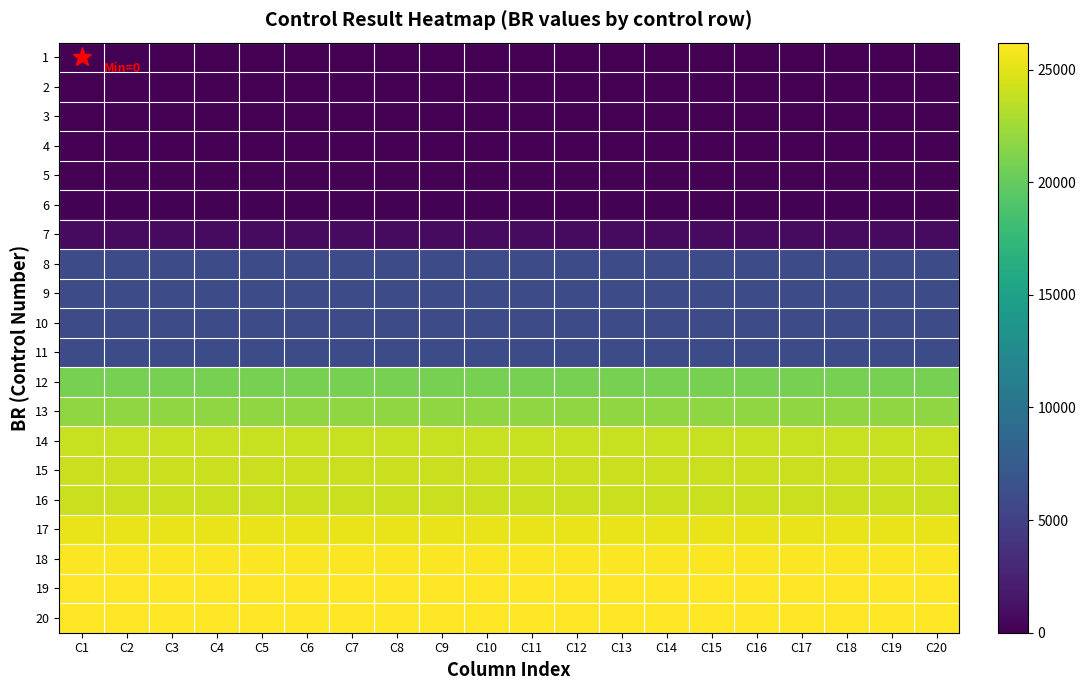

Reading left to right, list all the values displayed in this chart.

1: C1=0	C2=0	C3=0	C4=0	C5=0	C6=0	C7=0	C8=0	C9=0	C10=0	C11=0	C12=0	C13=0	C14=0	C15=0	C16=0	C17=0	C18=0	C19=0	C20=0
2: C1=0	C2=0	C3=0	C4=0	C5=0	C6=0	C7=0	C8=0	C9=0	C10=0	C11=0	C12=0	C13=0	C14=0	C15=0	C16=0	C17=0	C18=0	C19=0	C20=0
3: C1=0	C2=0	C3=0	C4=0	C5=0	C6=0	C7=0	C8=0	C9=0	C10=0	C11=0	C12=0	C13=0	C14=0	C15=0	C16=0	C17=0	C18=0	C19=0	C20=0
4: C1=19	C2=19	C3=19	C4=19	C5=19	C6=19	C7=19	C8=19	C9=19	C10=19	C11=19	C12=19	C13=19	C14=19	C15=19	C16=19	C17=19	C18=19	C19=19	C20=19
5: C1=35	C2=35	C3=35	C4=35	C5=35	C6=35	C7=35	C8=35	C9=35	C10=35	C11=35	C12=35	C13=35	C14=35	C15=35	C16=35	C17=35	C18=35	C19=35	C20=35
6: C1=174	C2=174	C3=174	C4=174	C5=174	C6=174	C7=174	C8=174	C9=174	C10=174	C11=174	C12=174	C13=174	C14=174	C15=174	C16=174	C17=174	C18=174	C19=174	C20=174
7: C1=721	C2=721	C3=721	C4=721	C5=721	C6=721	C7=721	C8=721	C9=721	C10=721	C11=721	C12=721	C13=721	C14=721	C15=721	C16=721	C17=721	C18=721	C19=721	C20=721
8: C1=6031	C2=6031	C3=6031	C4=6031	C5=6031	C6=6031	C7=6031	C8=6031	C9=6031	C10=6031	C11=6031	C12=6031	C13=6031	C14=6031	C15=6031	C16=6031	C17=6031	C18=6031	C19=6031	C20=6031
9: C1=6040	C2=6040	C3=6040	C4=6040	C5=6040	C6=6040	C7=6040	C8=6040	C9=6040	C10=6040	C11=6040	C12=6040	C13=6040	C14=6040	C15=6040	C16=6040	C17=6040	C18=6040	C19=6040	C20=6040
10: C1=6099	C2=6099	C3=6099	C4=6099	C5=6099	C6=6099	C7=6099	C8=6099	C9=6099	C10=6099	C11=6099	C12=6099	C13=6099	C14=6099	C15=6099	C16=6099	C17=6099	C18=6099	C19=6099	C20=6099
11: C1=6138	C2=6138	C3=6138	C4=6138	C5=6138	C6=6138	C7=6138	C8=6138	C9=6138	C10=6138	C11=6138	C12=6138	C13=6138	C14=6138	C15=6138	C16=6138	C17=6138	C18=6138	C19=6138	C20=6138
12: C1=20833	C2=20833	C3=20833	C4=20833	C5=20833	C6=20833	C7=20833	C8=20833	C9=20833	C10=20833	C11=20833	C12=20833	C13=20833	C14=20833	C15=20833	C16=20833	C17=20833	C18=20833	C19=20833	C20=20833
13: C1=21828	C2=21828	C3=21828	C4=21828	C5=21828	C6=21828	C7=21828	C8=21828	C9=21828	C10=21828	C11=21828	C12=21828	C13=21828	C14=21828	C15=21828	C16=21828	C17=21828	C18=21828	C19=21828	C20=21828
14: C1=24027	C2=24027	C3=24027	C4=24027	C5=24027	C6=24027	C7=24027	C8=24027	C9=24027	C10=24027	C11=24027	C12=24027	C13=24027	C14=24027	C15=24027	C16=24027	C17=24027	C18=24027	C19=24027	C20=24027
15: C1=24060	C2=24060	C3=24060	C4=24060	C5=24060	C6=24060	C7=24060	C8=24060	C9=24060	C10=24060	C11=24060	C12=24060	C13=24060	C14=24060	C15=24060	C16=24060	C17=24060	C18=24060	C19=24060	C20=24060
16: C1=24094	C2=24094	C3=24094	C4=24094	C5=24094	C6=24094	C7=24094	C8=24094	C9=24094	C10=24094	C11=24094	C12=24094	C13=24094	C14=24094	C15=24094	C16=24094	C17=24094	C18=24094	C19=24094	C20=24094
17: C1=25353	C2=25353	C3=25353	C4=25353	C5=25353	C6=25353	C7=25353	C8=25353	C9=25353	C10=25353	C11=25353	C12=25353	C13=25353	C14=25353	C15=25353	C16=25353	C17=25353	C18=25353	C19=25353	C20=25353
18: C1=26049	C2=26049	C3=26049	C4=26049	C5=26049	C6=26049	C7=26049	C8=26049	C9=26049	C10=26049	C11=26049	C12=26049	C13=26049	C14=26049	C15=26049	C16=26049	C17=26049	C18=26049	C19=26049	C20=26049
19: C1=26161	C2=26161	C3=26161	C4=26161	C5=26161	C6=26161	C7=26161	C8=26161	C9=26161	C10=26161	C11=26161	C12=26161	C13=26161	C14=26161	C15=26161	C16=26161	C17=26161	C18=26161	C19=26161	C20=26161
20: C1=26196	C2=26196	C3=26196	C4=26196	C5=26196	C6=26196	C7=26196	C8=26196	C9=26196	C10=26196	C11=26196	C12=26196	C13=26196	C14=26196	C15=26196	C16=26196	C17=26196	C18=26196	C19=26196	C20=26196